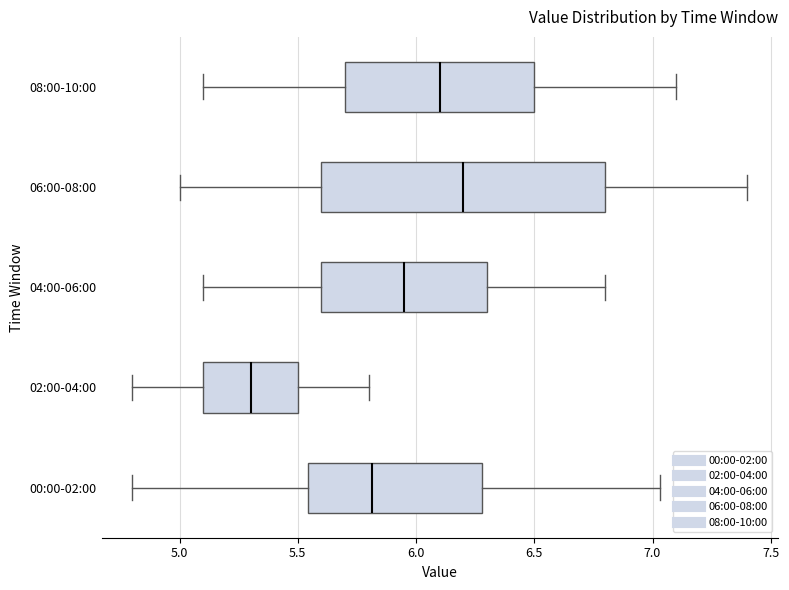

Reading bottom to top, read every box against the x-axis: the position of its median line, the range the box covers, and the ends of its whiskers. The values are not printed on the chart, so give them approximately, as read against the axis.

00:00-02:00: median 5.80, box 5.55 to 6.30, whiskers 4.80 to 7.05
02:00-04:00: median 5.30, box 5.10 to 5.50, whiskers 4.80 to 5.80
04:00-06:00: median 5.95, box 5.60 to 6.30, whiskers 5.10 to 6.80
06:00-08:00: median 6.20, box 5.60 to 6.80, whiskers 5.00 to 7.40
08:00-10:00: median 6.10, box 5.70 to 6.50, whiskers 5.10 to 7.10